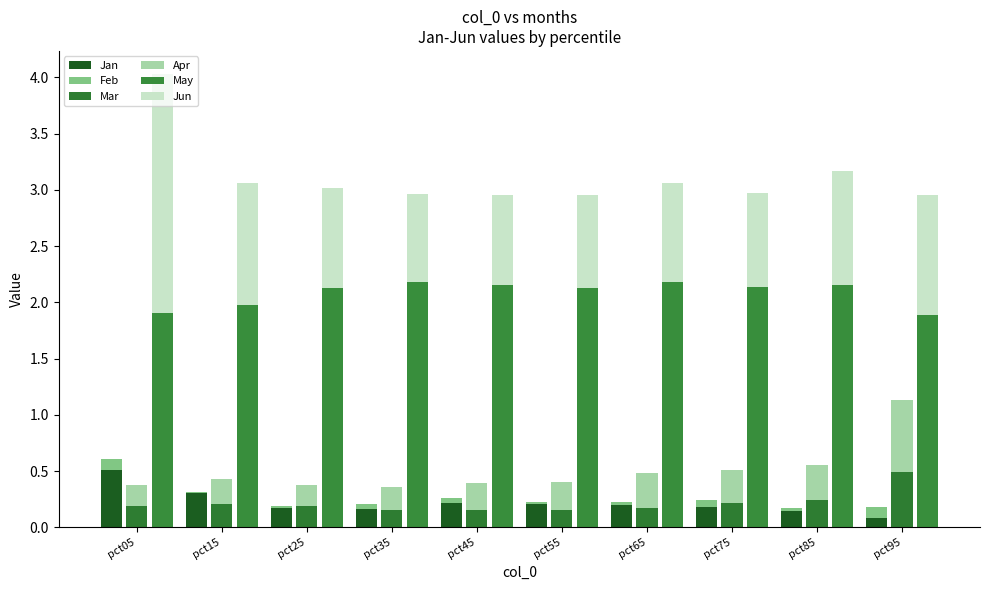

Is it true that Feb equals 0.1 at pct75?

True